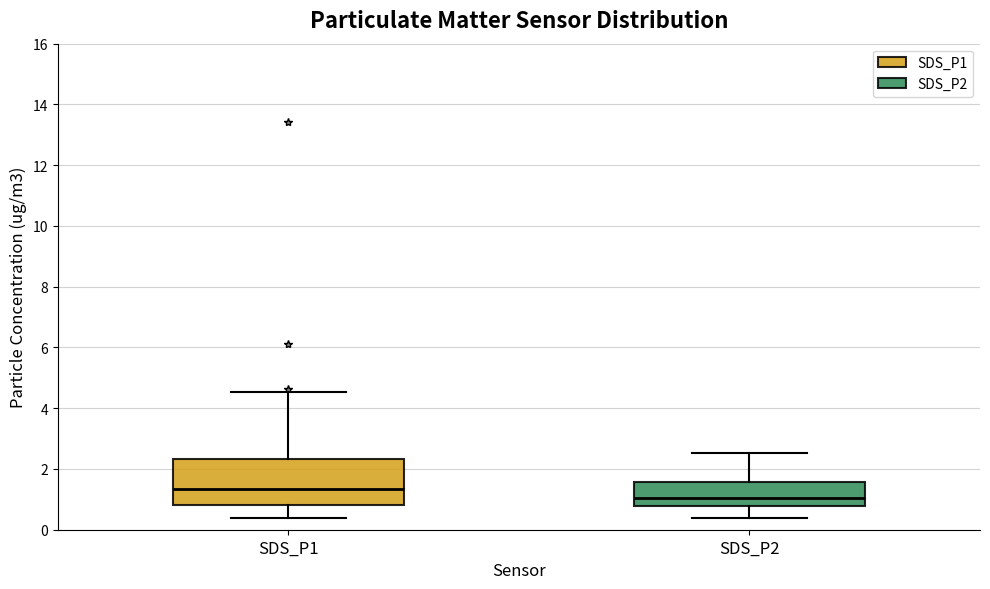

Which box's median line is the highest?

SDS_P1